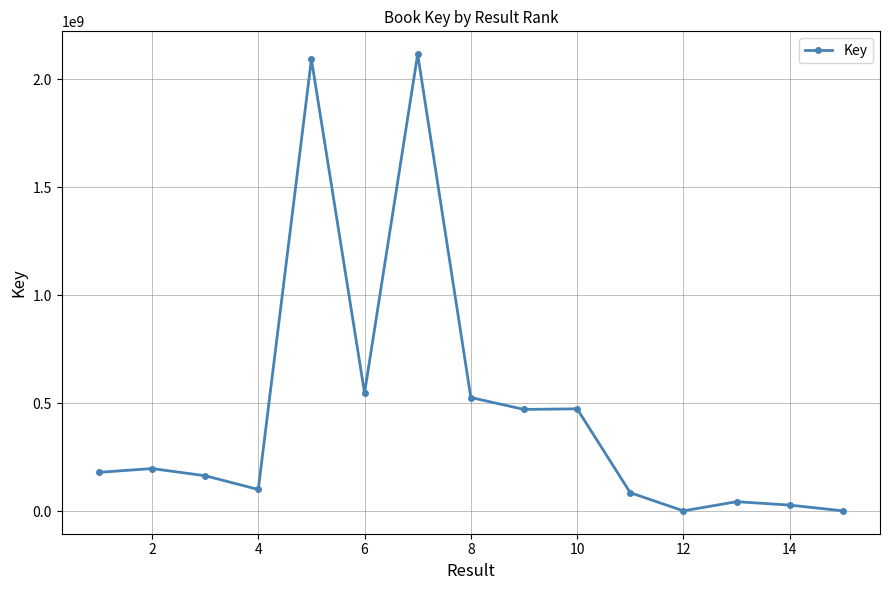

What is the average value?

469073616